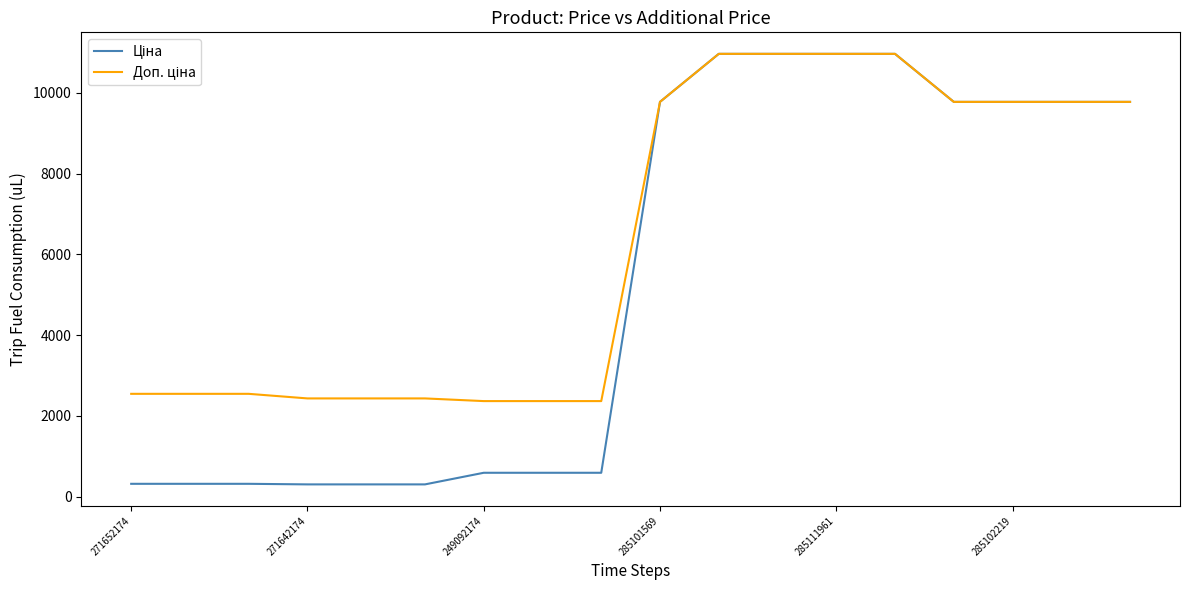

What is the smallest value displayed?

304.1